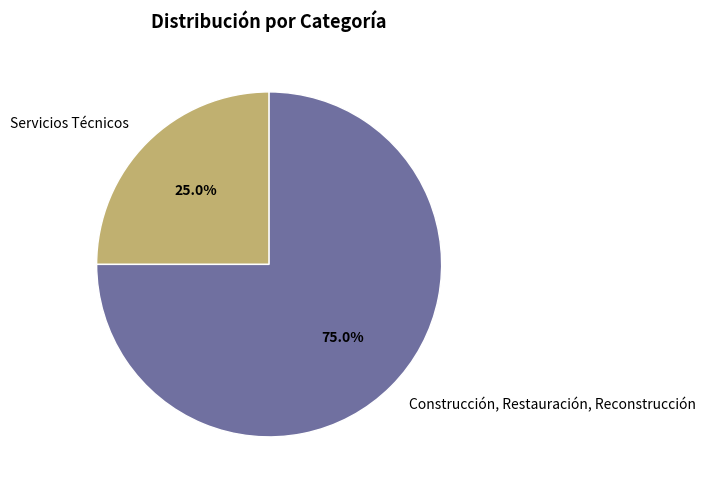

Which has a higher value, Construcción, Restauración, Reconstrucción or Servicios Técnicos?

Construcción, Restauración, Reconstrucción